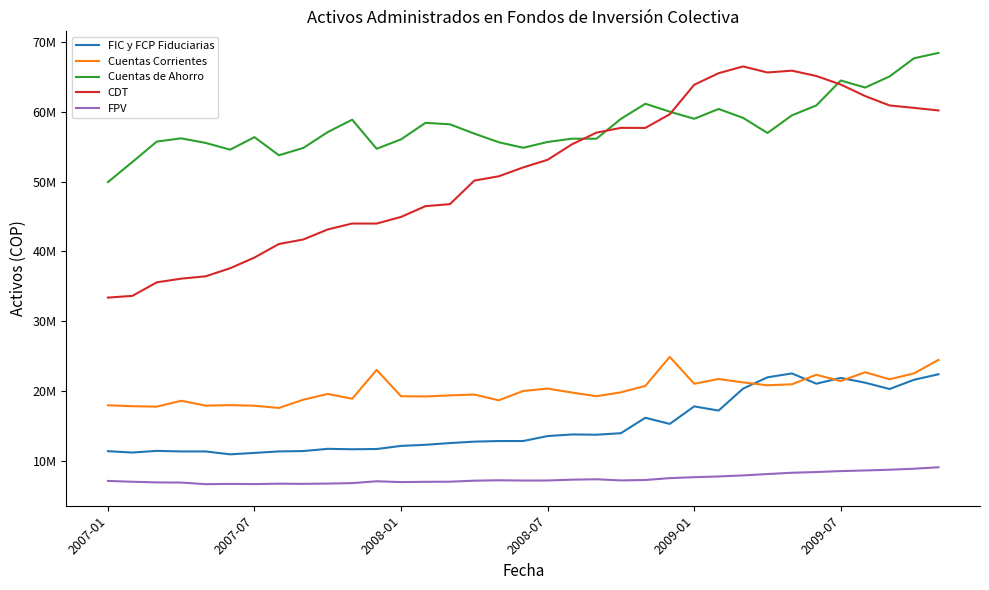

Does the chart have visible grid lines?

No